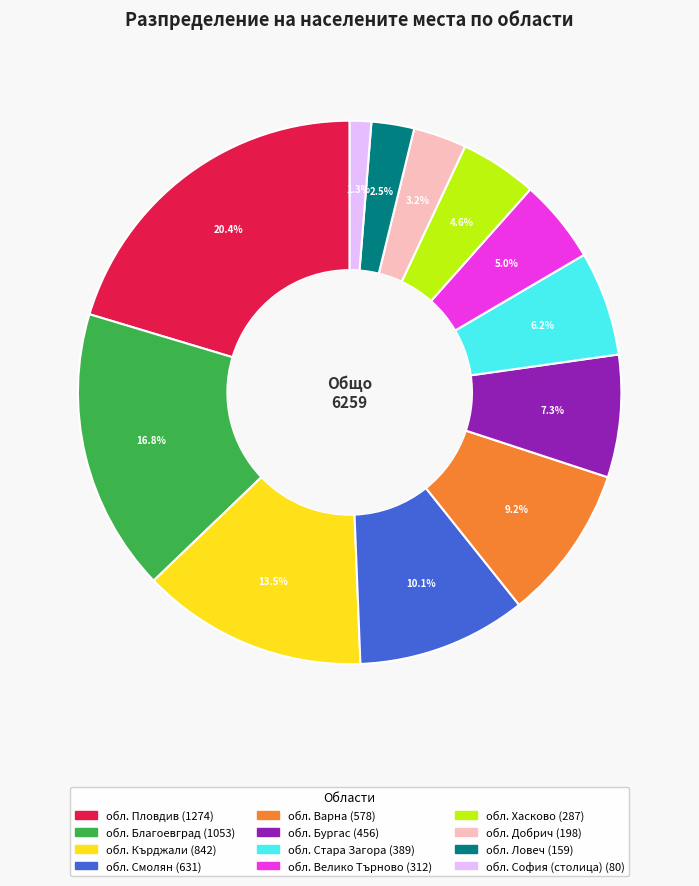

To the nearest percent, what is the difference between the обл. Благоевград and обл. Хасково slice percentages?

12%